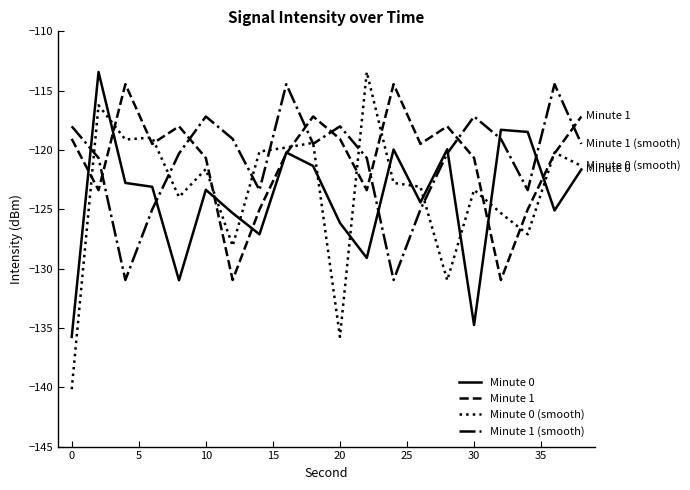

What is the sum of all Minute 0 values?

-2481.2